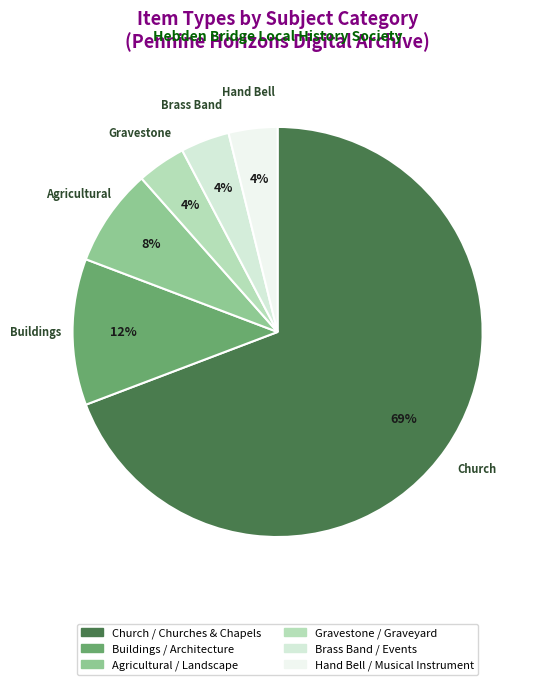

To the nearest percent, what portion does Gravestone / Graveyard represent?

4%